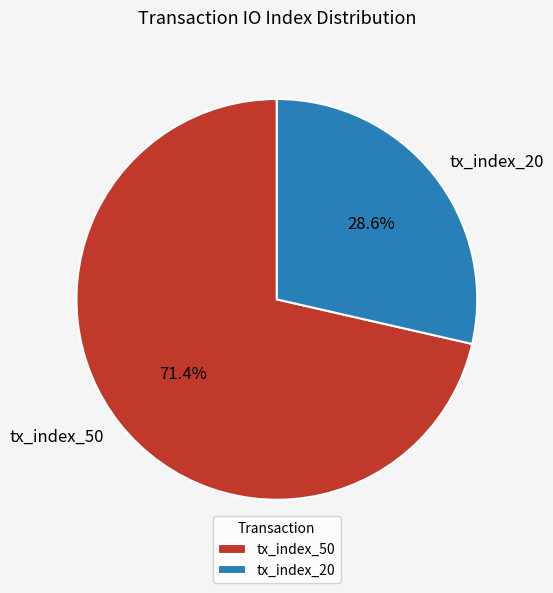

Which slice represents more than half of the pie?

tx_index_50